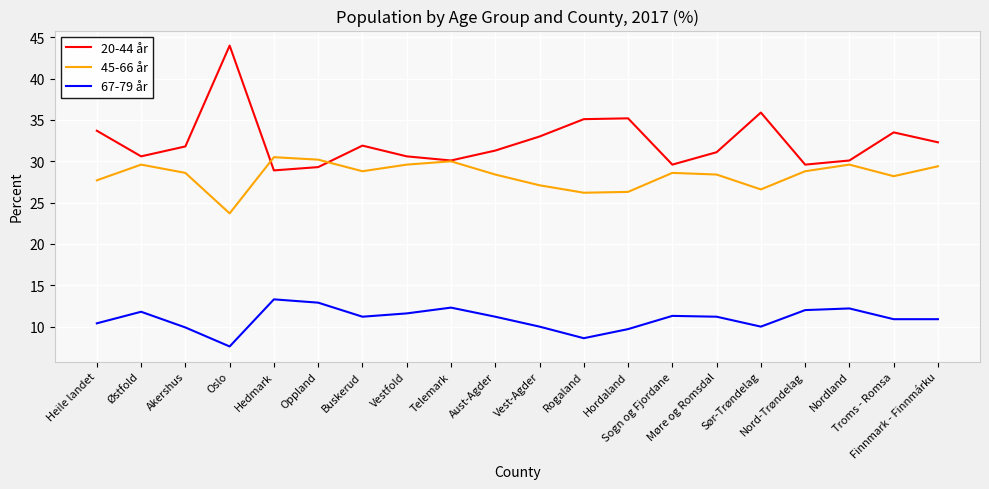

How many lines are shown in the chart?

3